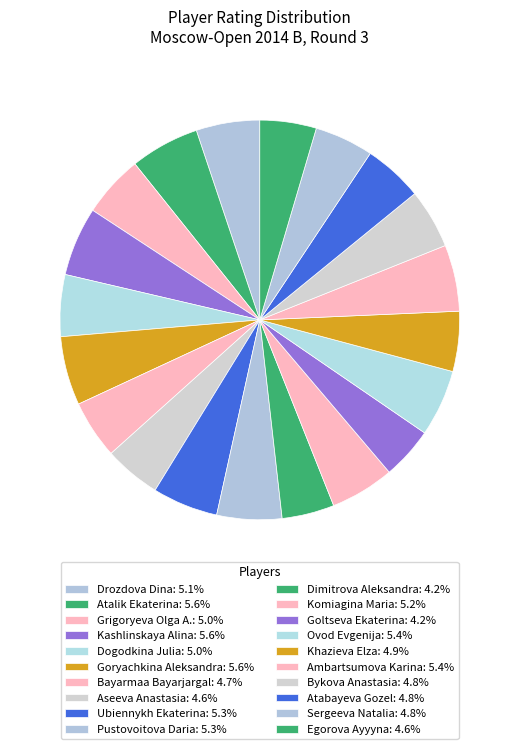

How many segments does this pie chart have?

20